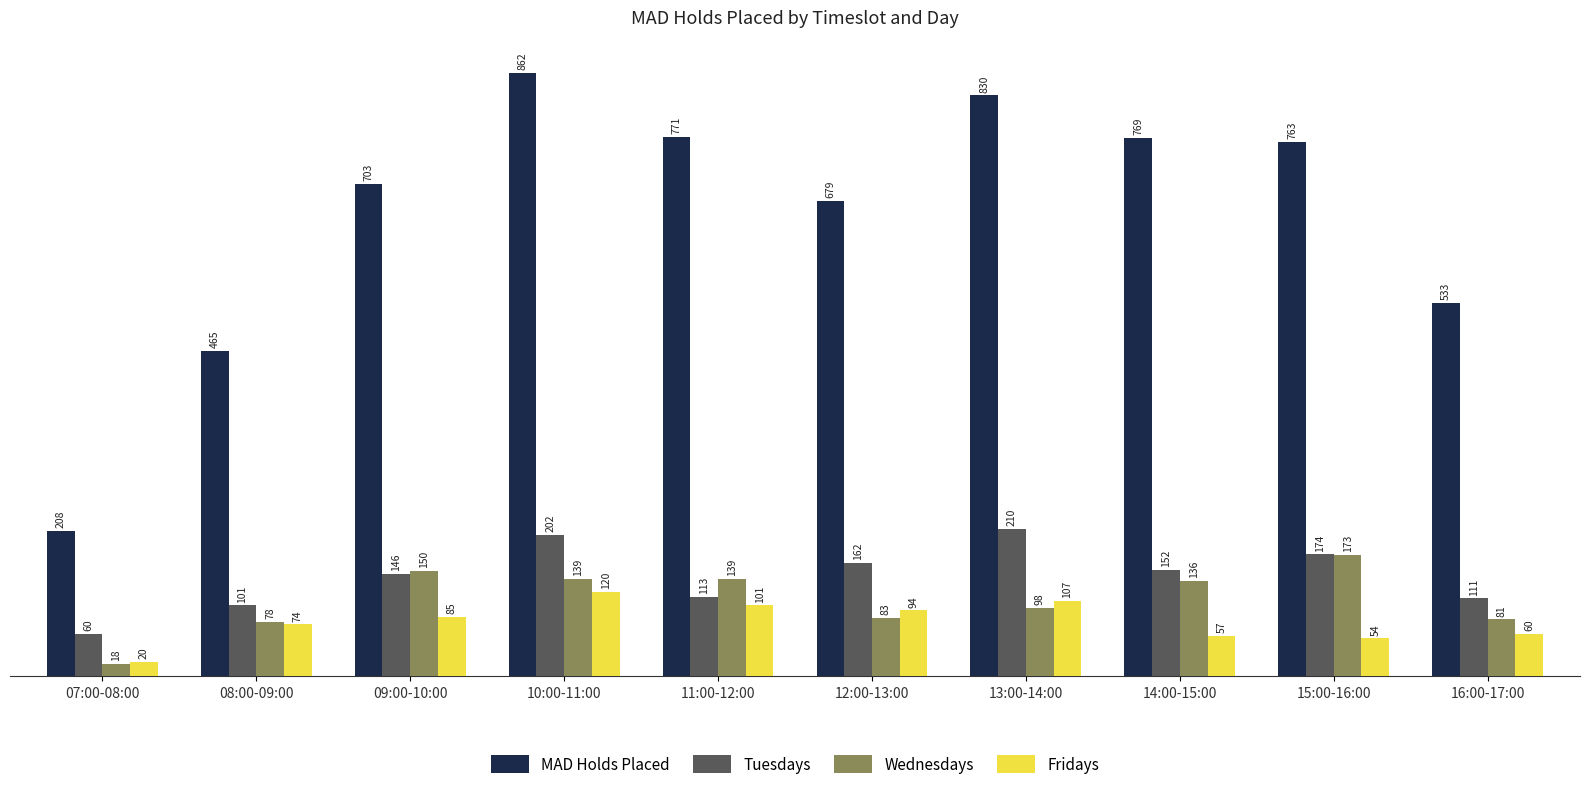

Does the chart contain stacked bars?

No